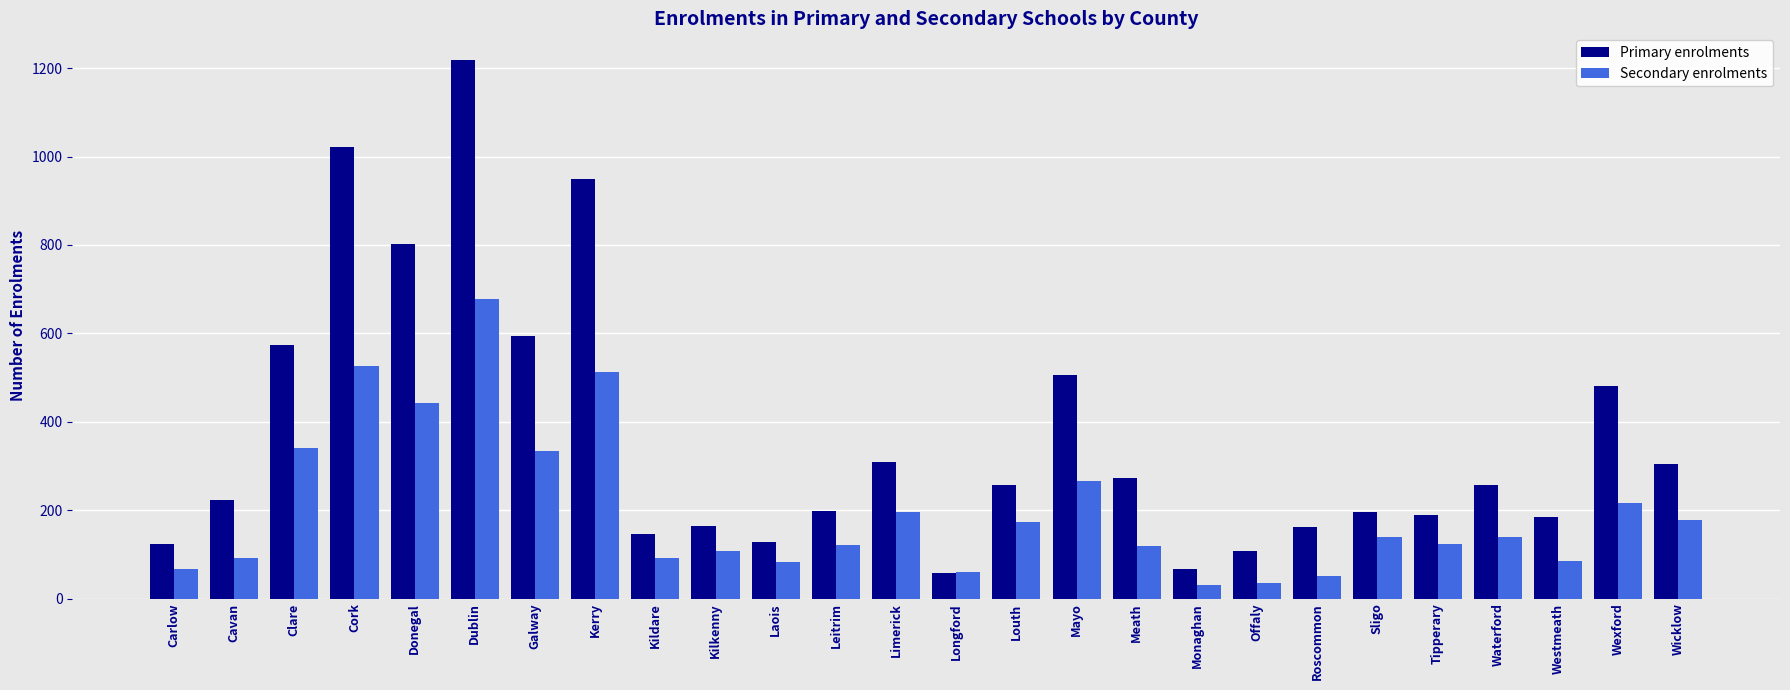

Is it true that Secondary enrolments equals 102 at Longford?

False